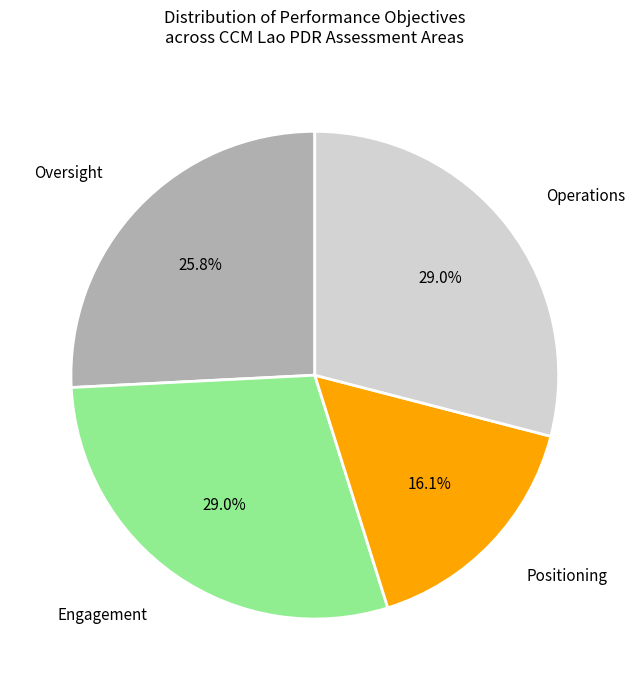

Is there a majority slice in this chart?

No